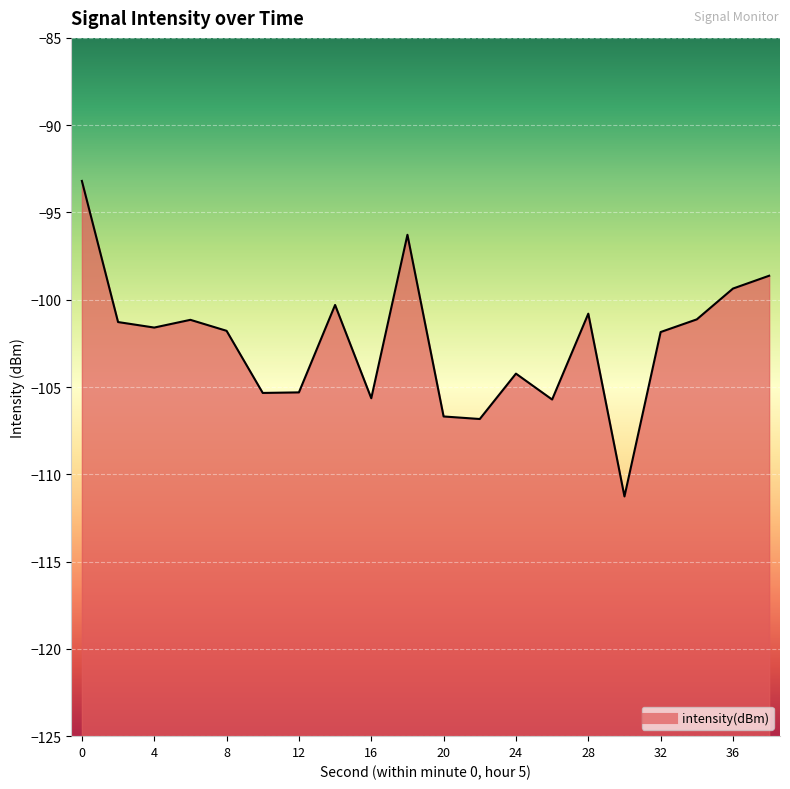

What value does the data have at 6?

-101.2